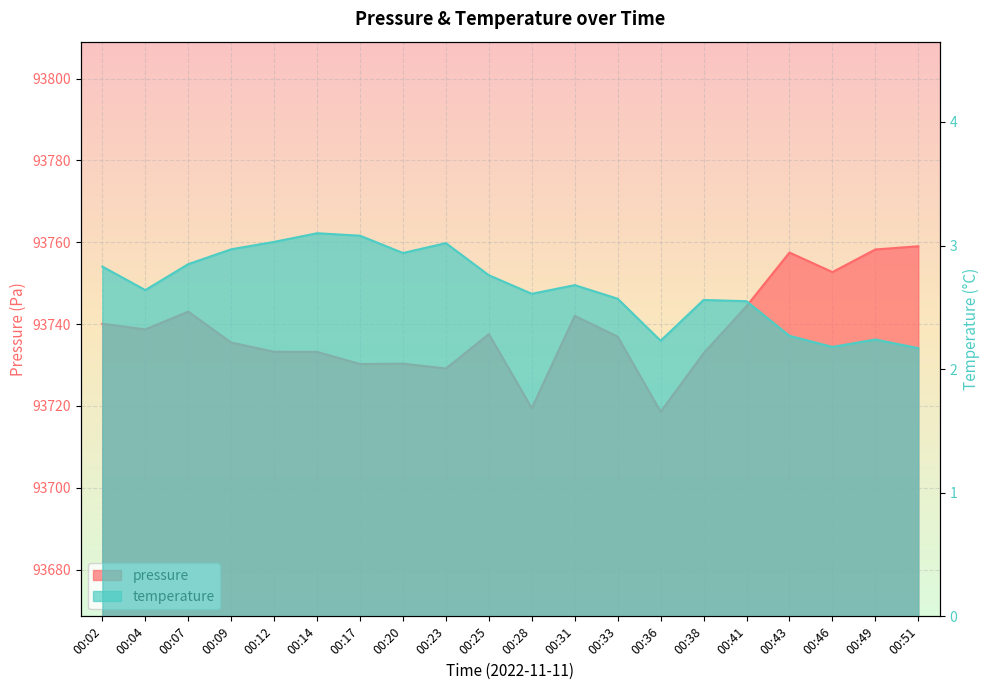

Which series has the widest spread of values?

pressure